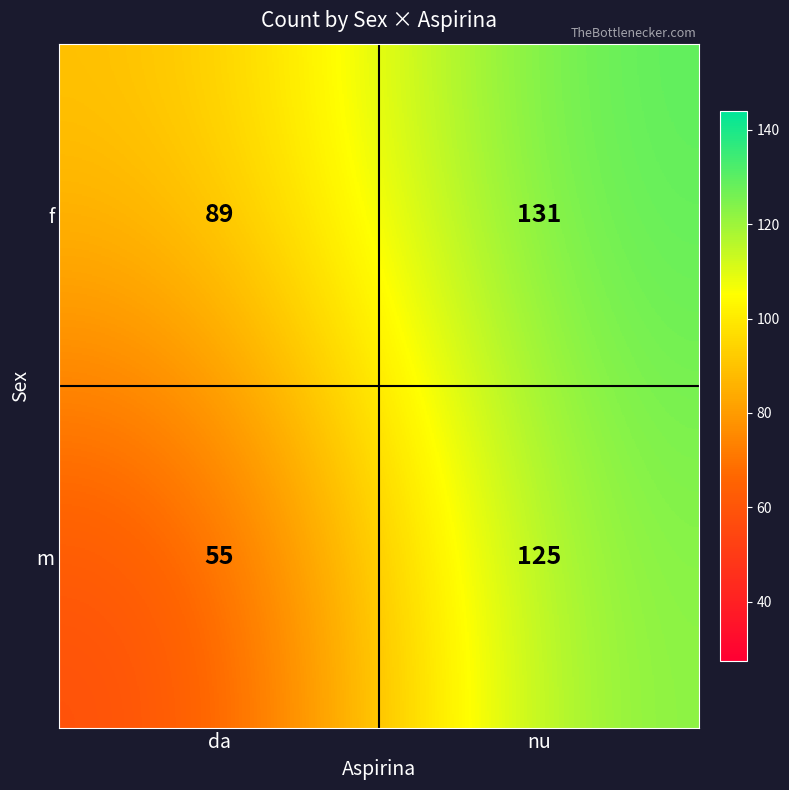

At which label is f closest to 110?

da